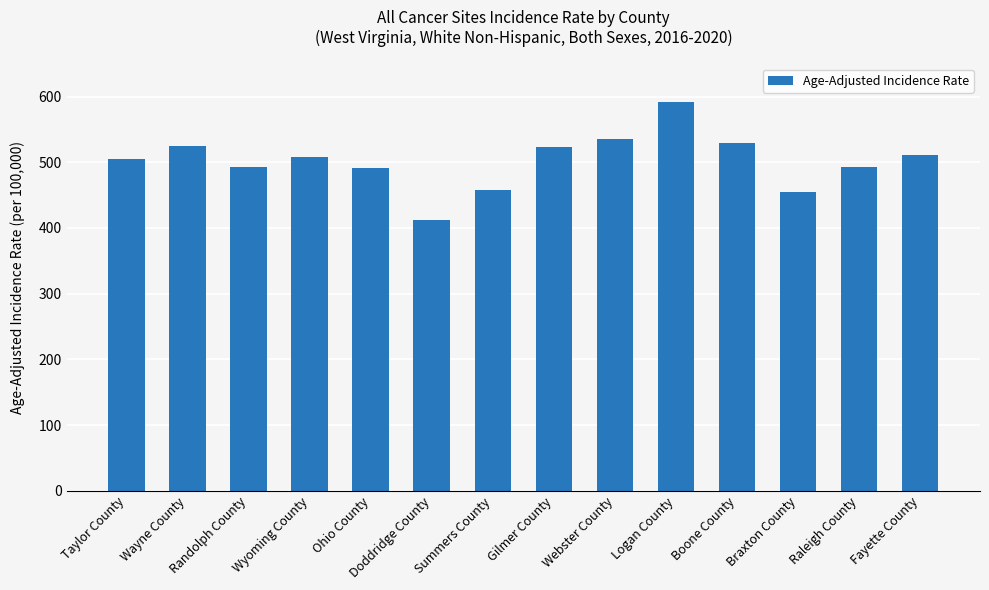

What value does the data have at Summers County?

457.1